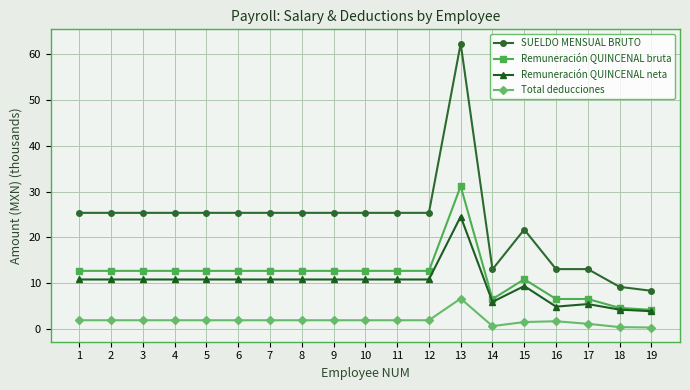

Which series has the widest spread of values?

SUELDO MENSUAL BRUTO